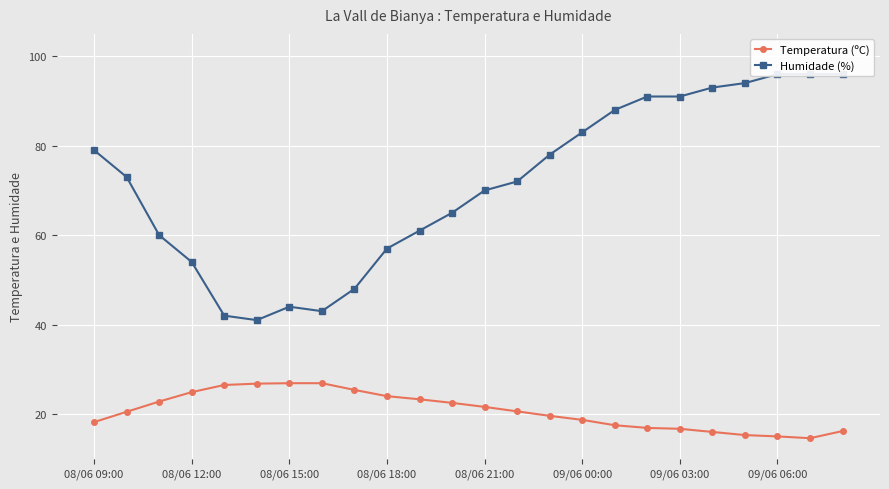

Reading left to right, transcribe all the data shown in this chart.

Temperatura (ºC): 18.2	20.5	22.8	24.9	26.5	26.8	26.9	26.9	25.4	24.0	23.3	22.5	21.6	20.6	19.6	18.7	17.5	16.9	16.7	16.0	15.3	15.0	14.6	16.2
Humidade (%): 79.0	73.0	60.0	54.0	42.0	41.0	44.0	43.0	48.0	57.0	61.0	65.0	70.0	72.0	78.0	83.0	88.0	91.0	91.0	93.0	94.0	96.0	96.0	96.0